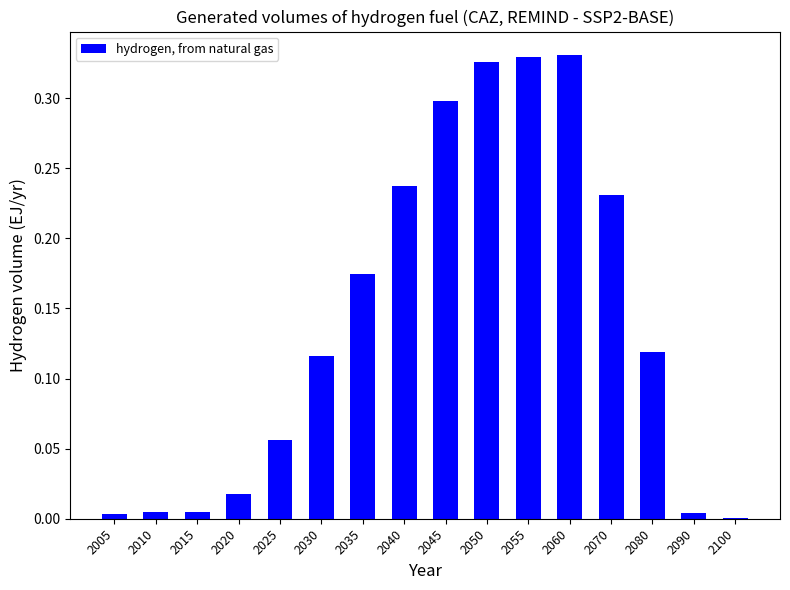

What is the change in value from 2040 to 2055?

+0.1